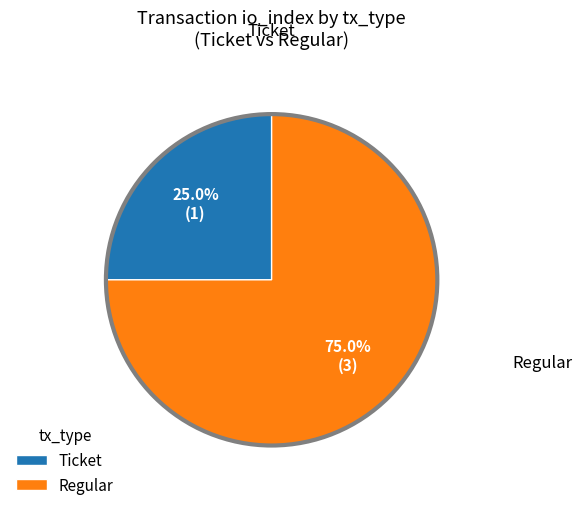

What percentage is NOT represented by Ticket?

75.0%